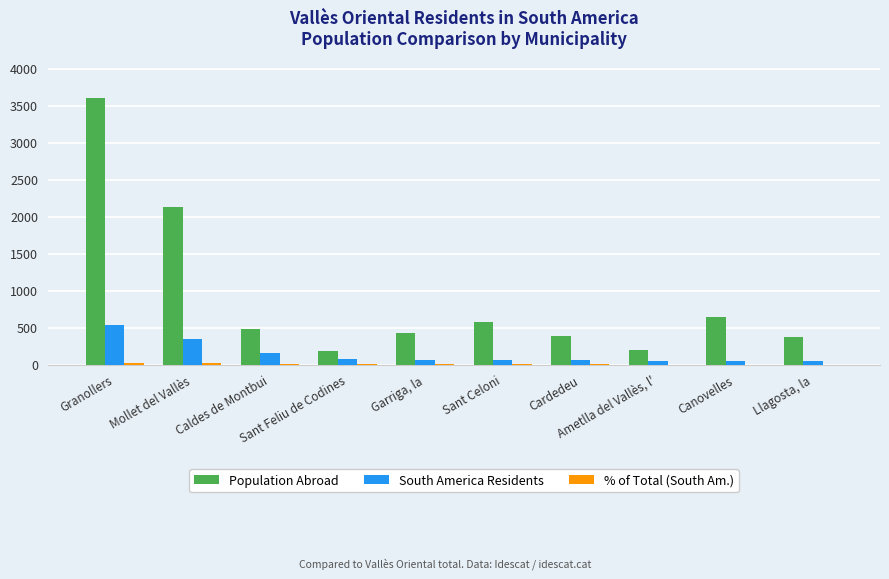

What is the sum of all Population Abroad values?

8993.0